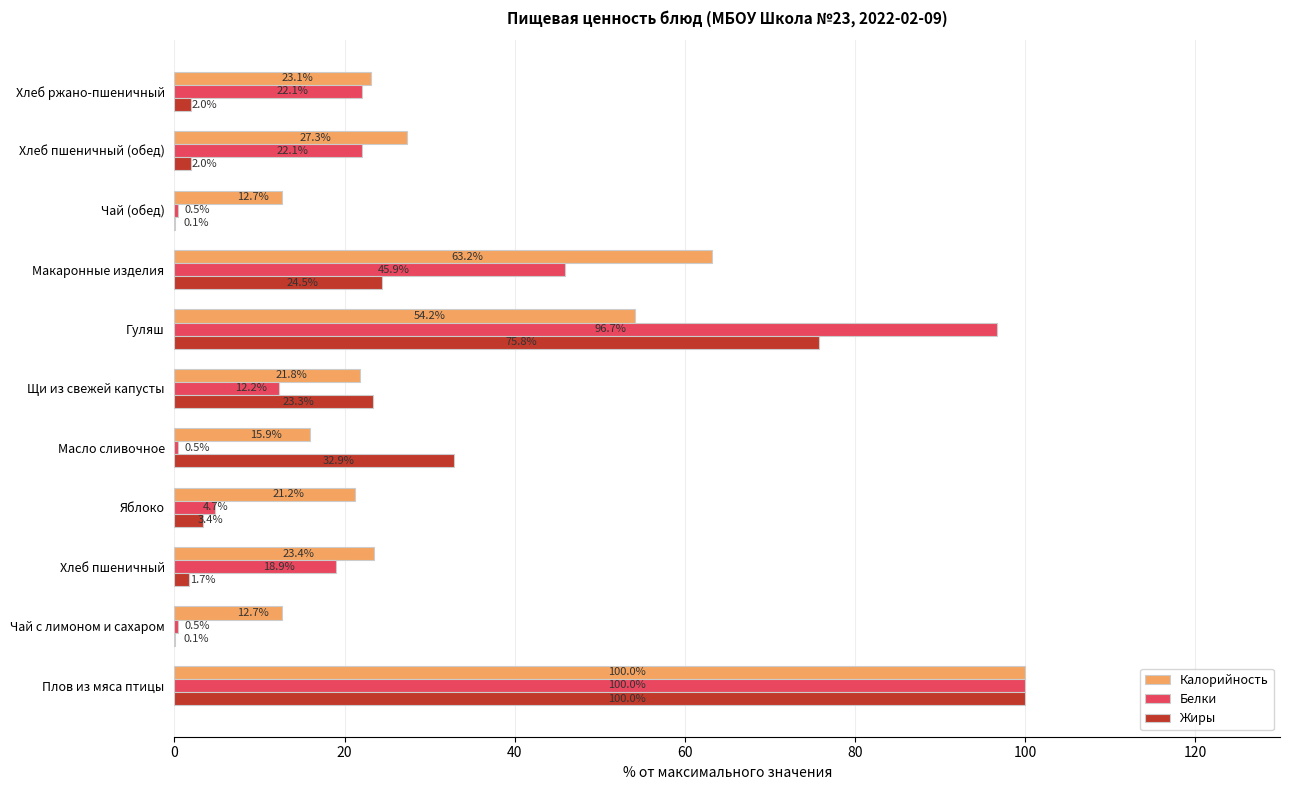

Which series changed the most between Плов из мяса птицы and Хлеб пшеничный (обед)?

Жиры